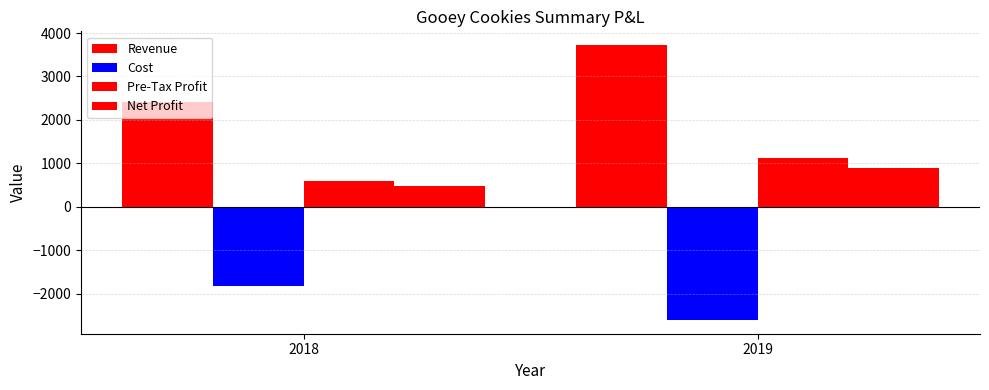

At which category is the sum across all series the highest?

2019